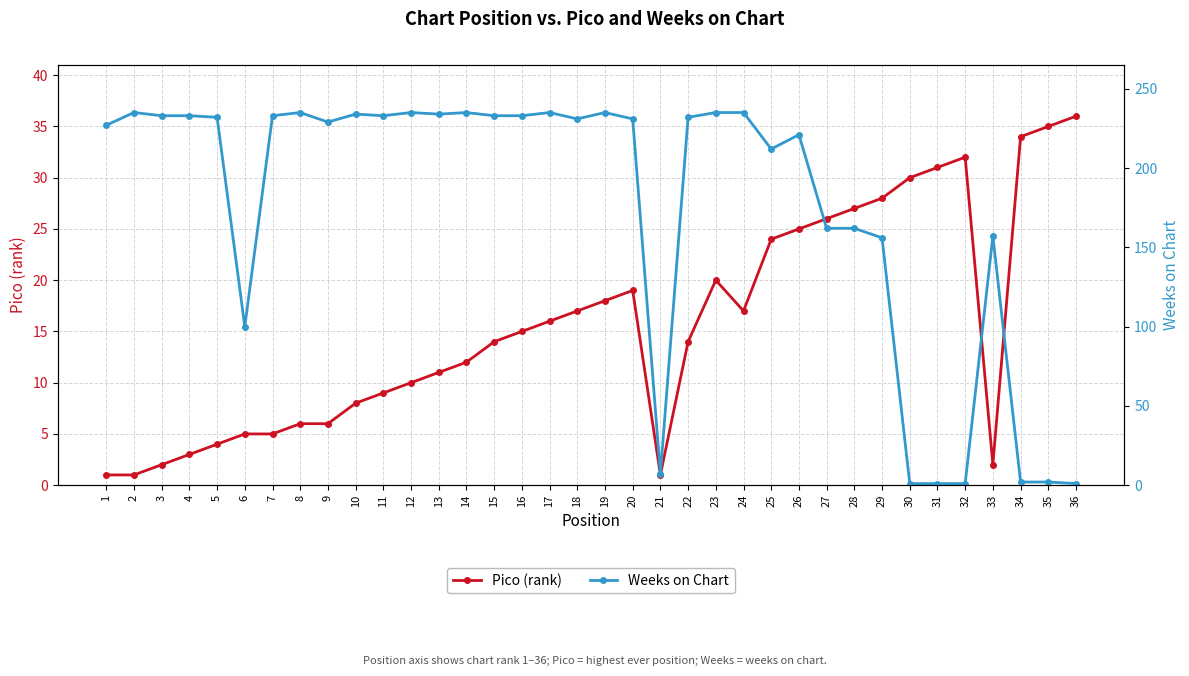

What is the average value of the Pico (rank) series?

16